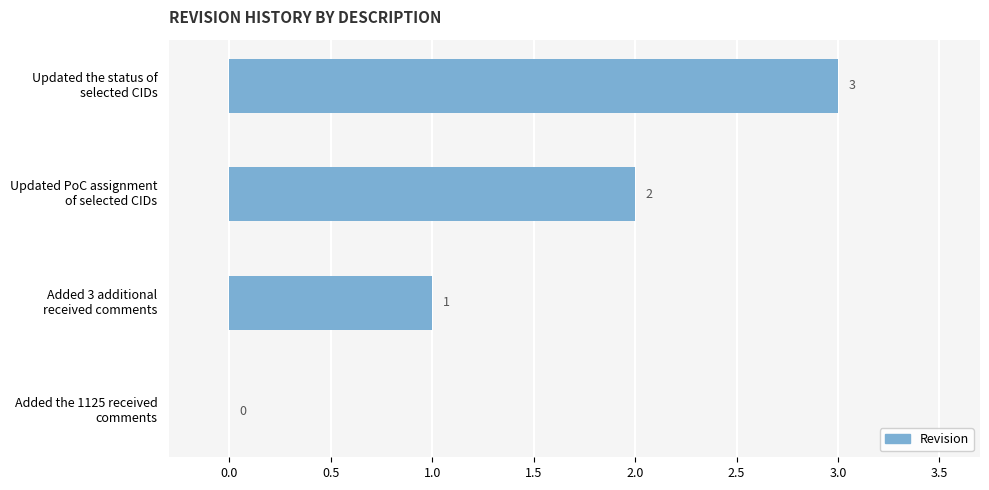

What is the sum of all values?

6